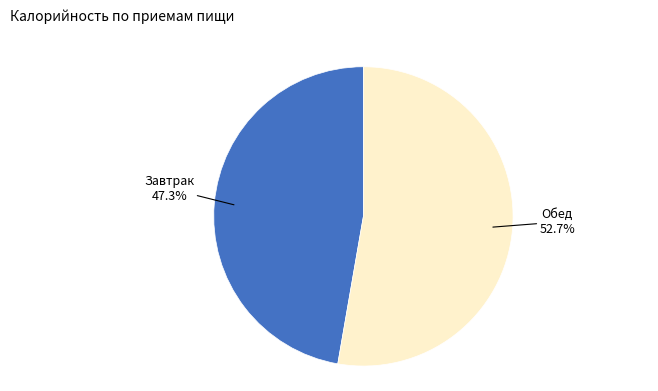

What is the largest slice in the pie chart?

Обед